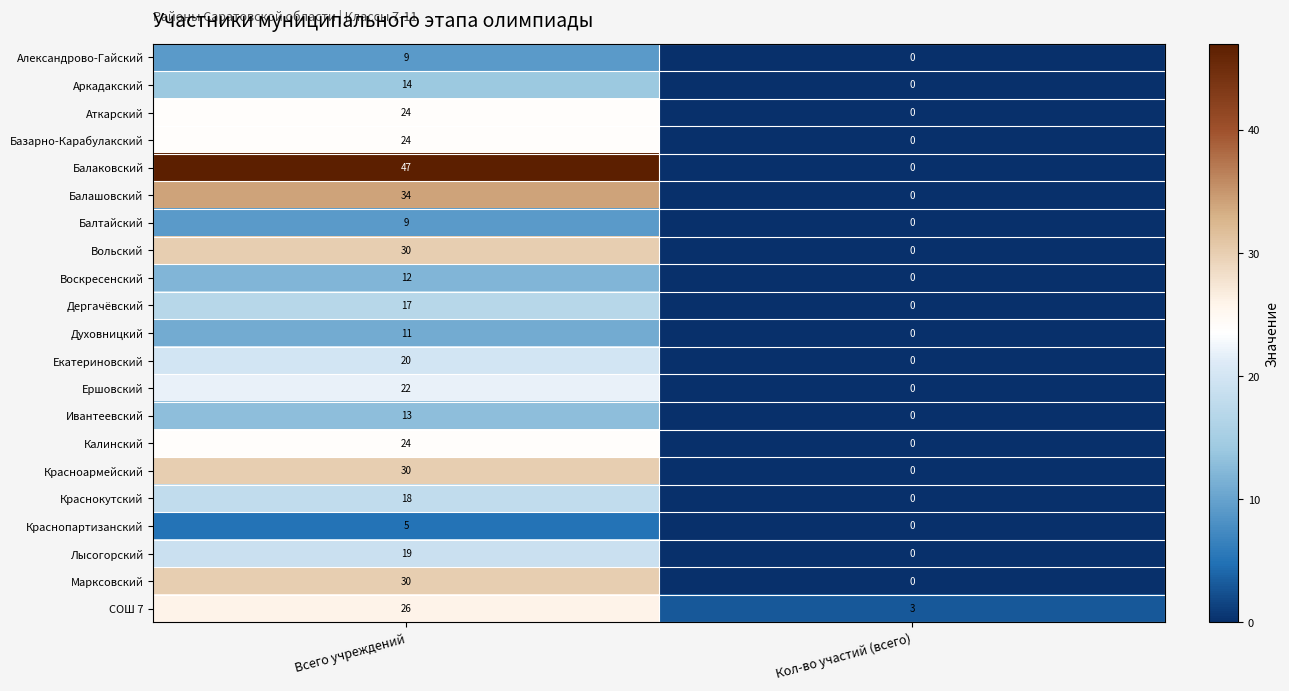

At which label does Александрово-Гайский reach its minimum?

Кол-во участий (всего)